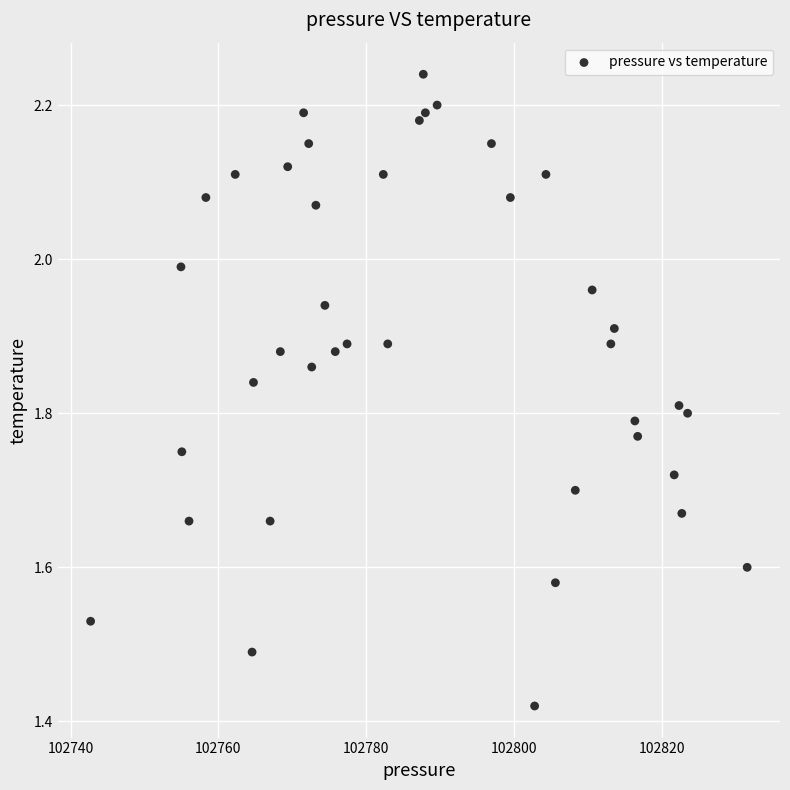

What is the range of X values (max minus min)?

88.8